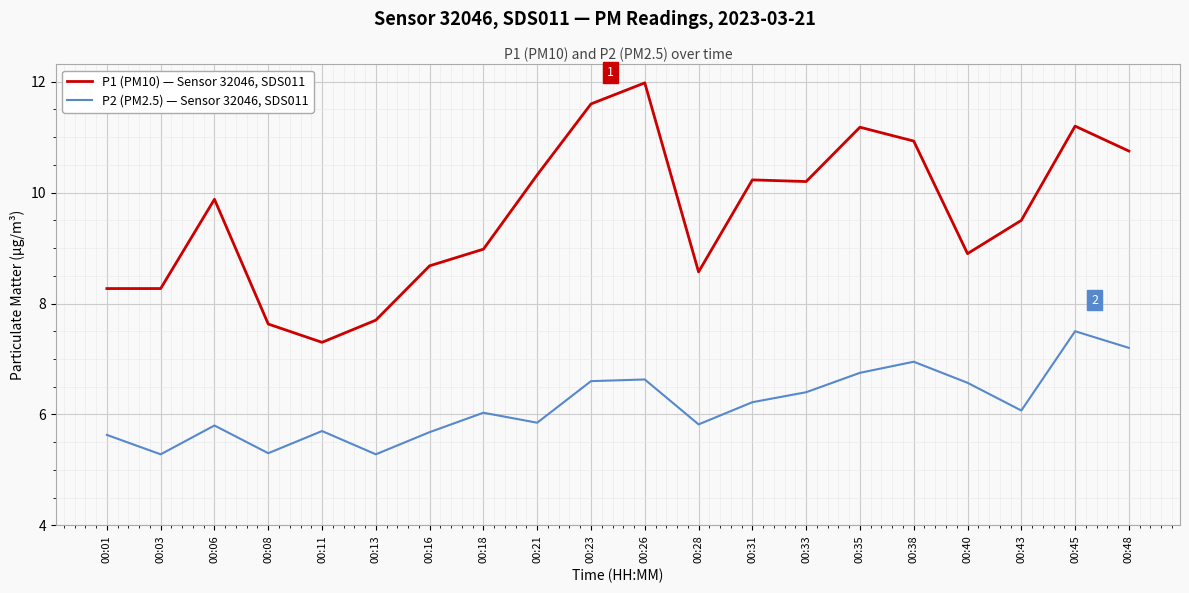

What is the spread (max minus min) of values at 00:06?

4.1